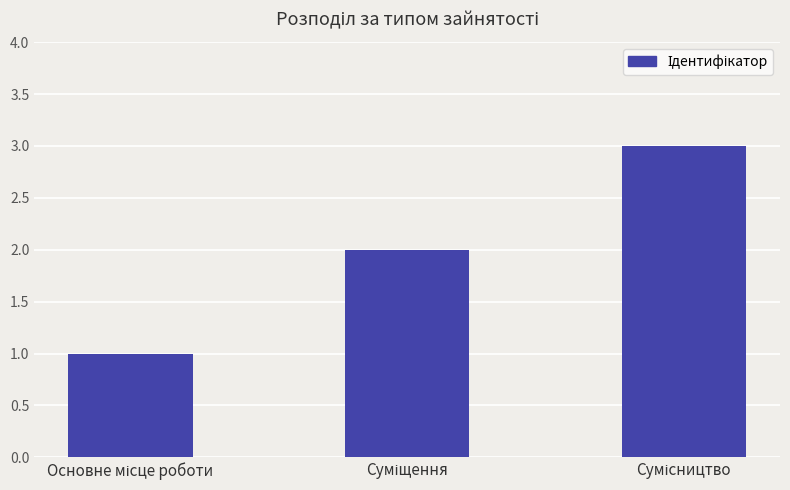

What is the sum of all values?

6